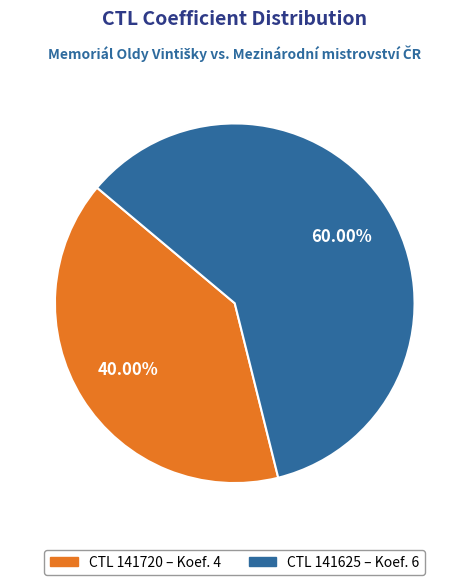

Is there a majority slice in this chart?

Yes